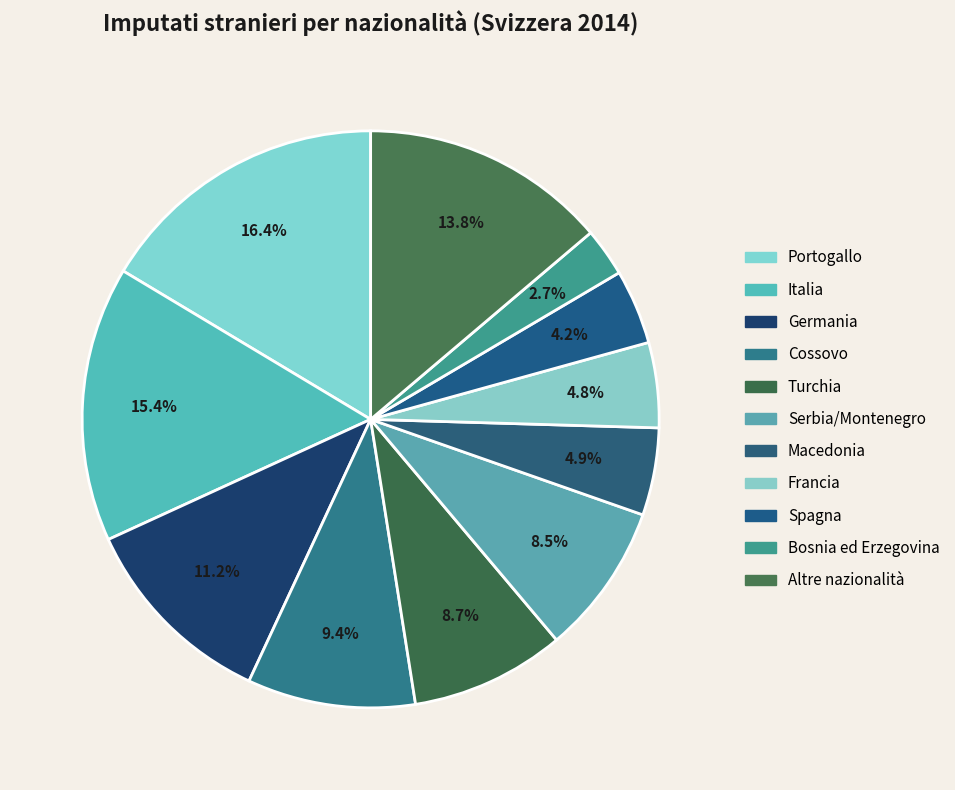

How many segments does this pie chart have?

11